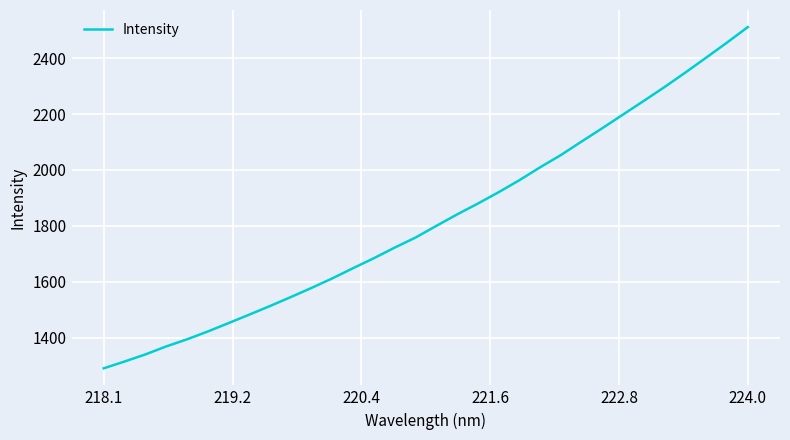

What is the minimum value shown in the chart?

1291.2